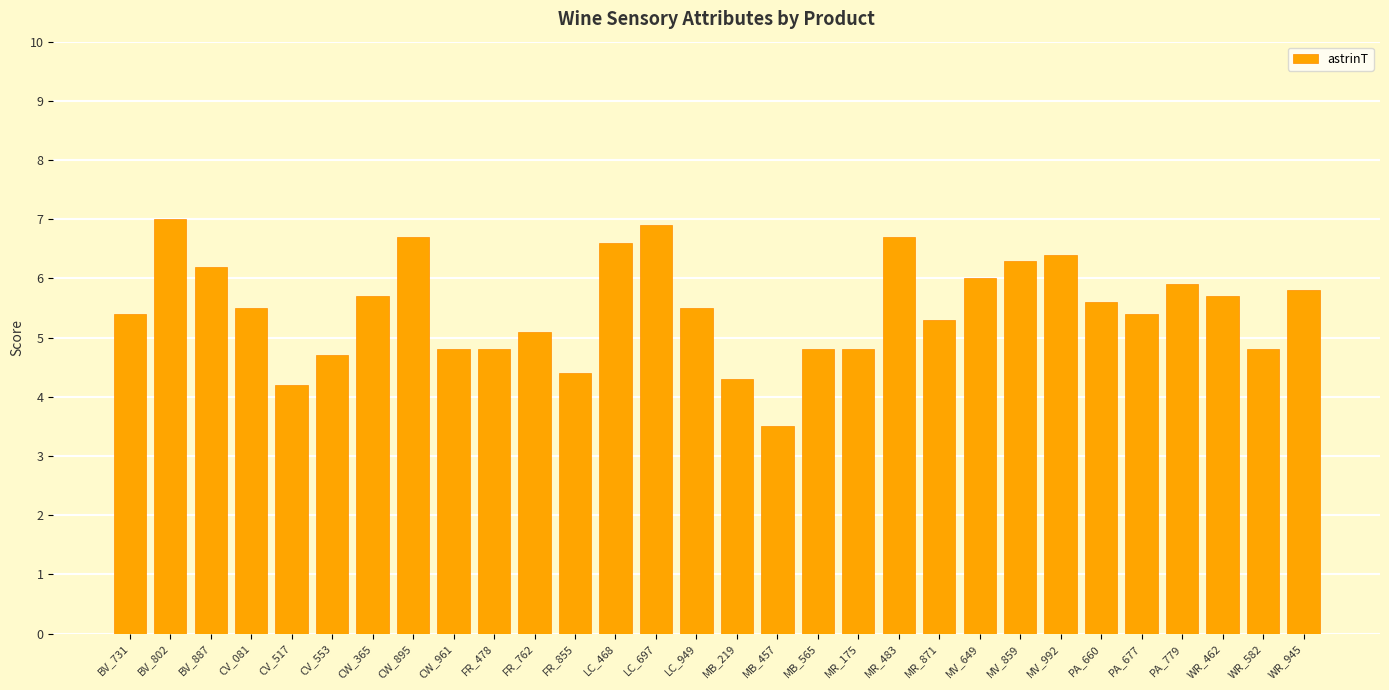

Approximately how many times larger is the value at LC_468 compared to MV_992?

1.0